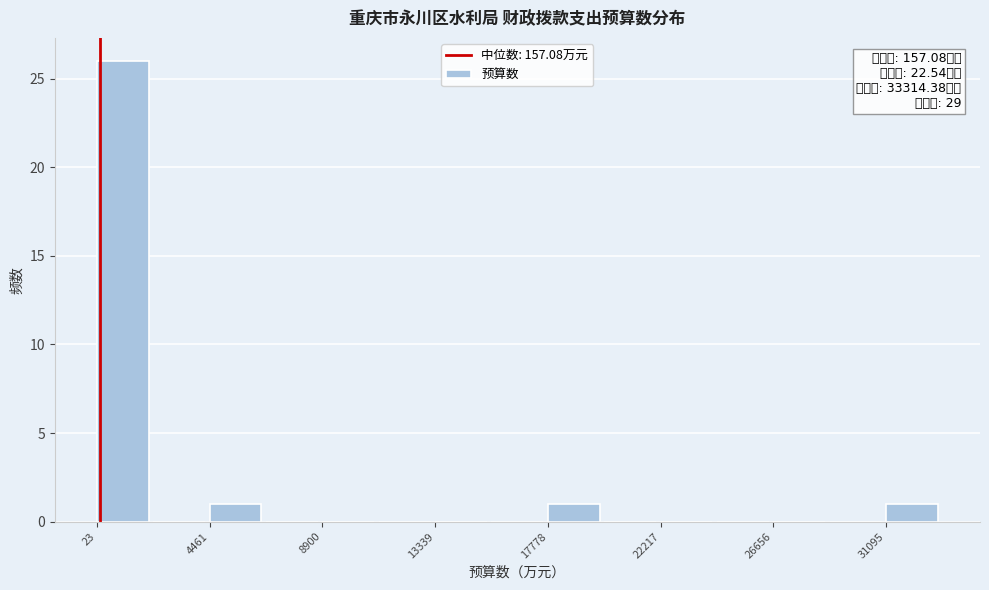

Over which range of the x-axis is the bar tallest?

0 to 2000